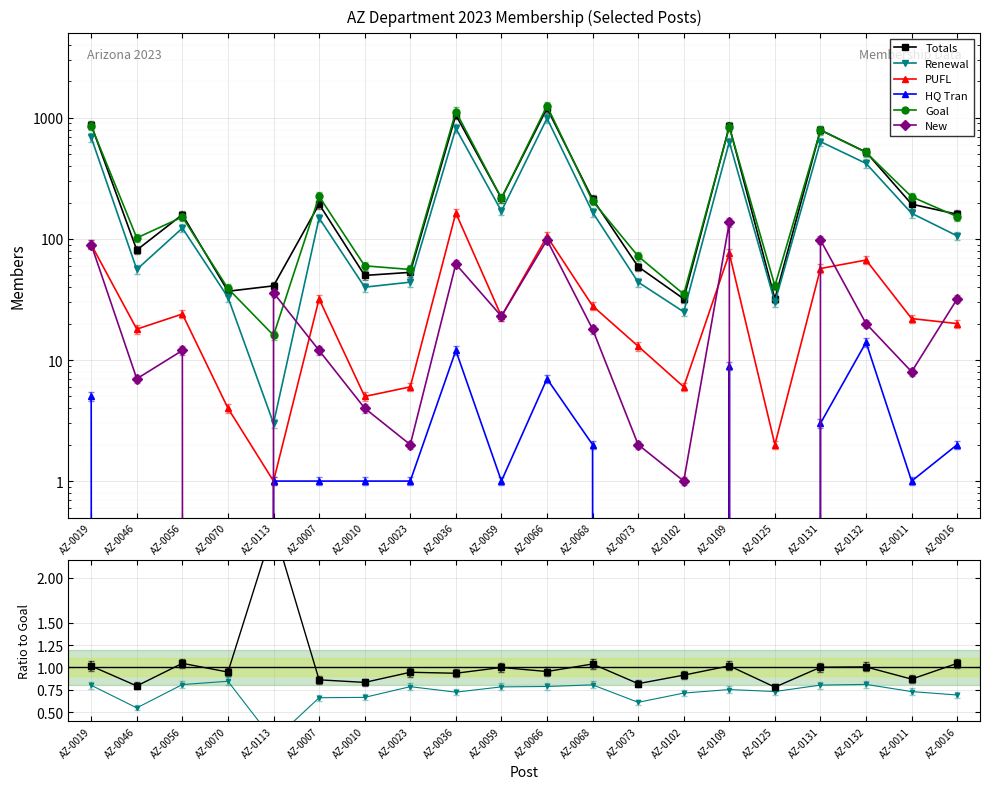

True or false: New has more than 0 interior local peaks.

True